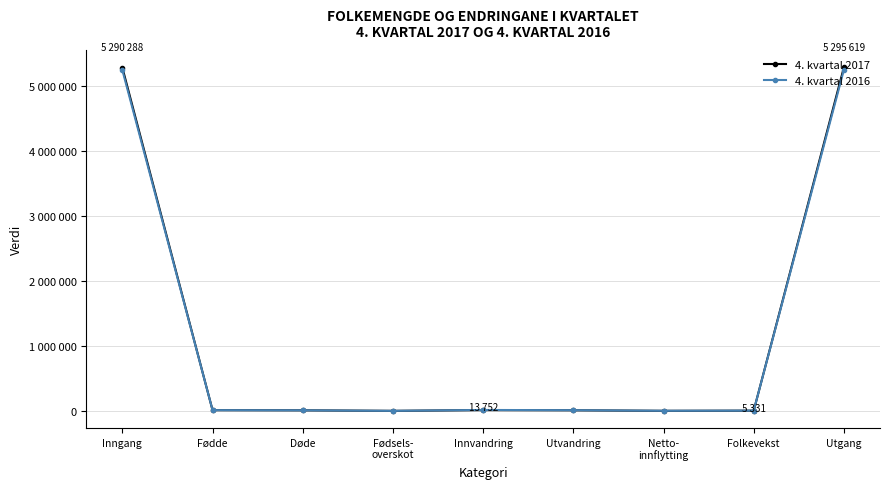

What is the maximum value for 4. kvartal 2016?

5258317